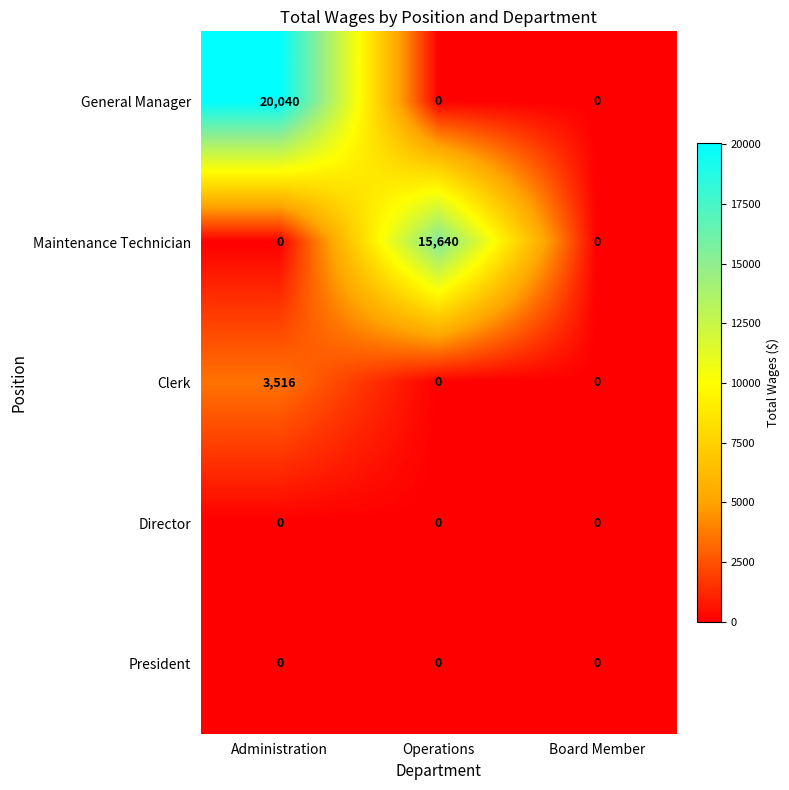

What is the total value across all series at Operations?

15640